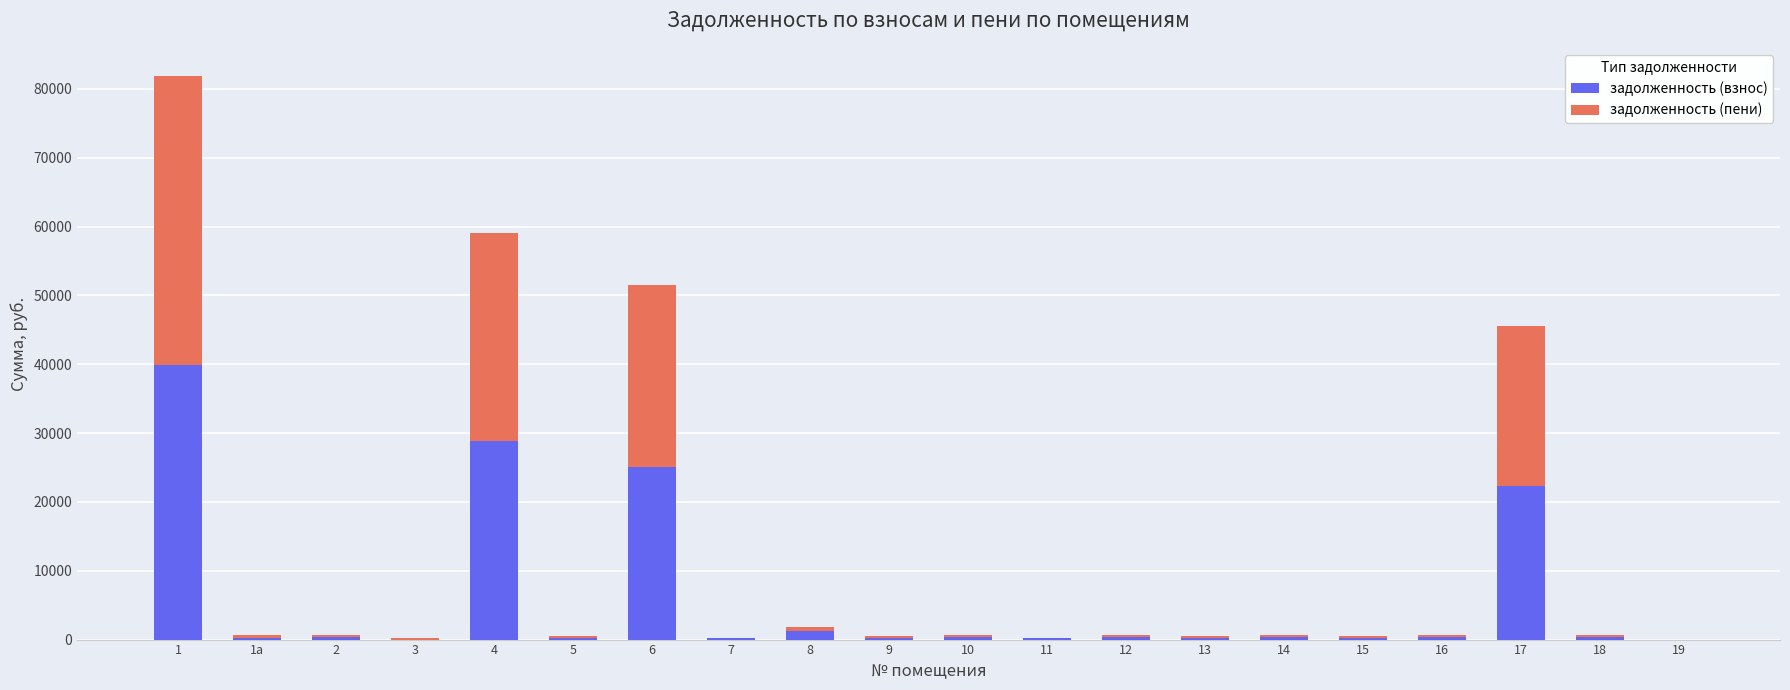

What is the sum of all задолженность (взнос) values?

120949.6